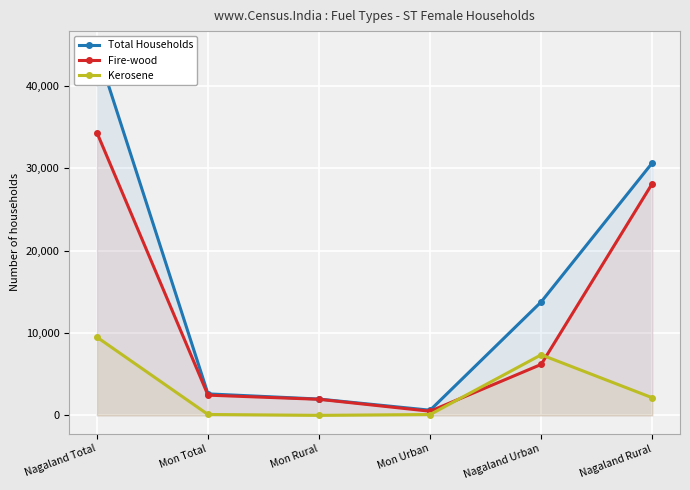

True or false: Kerosene has more than 2 interior local peaks.

False